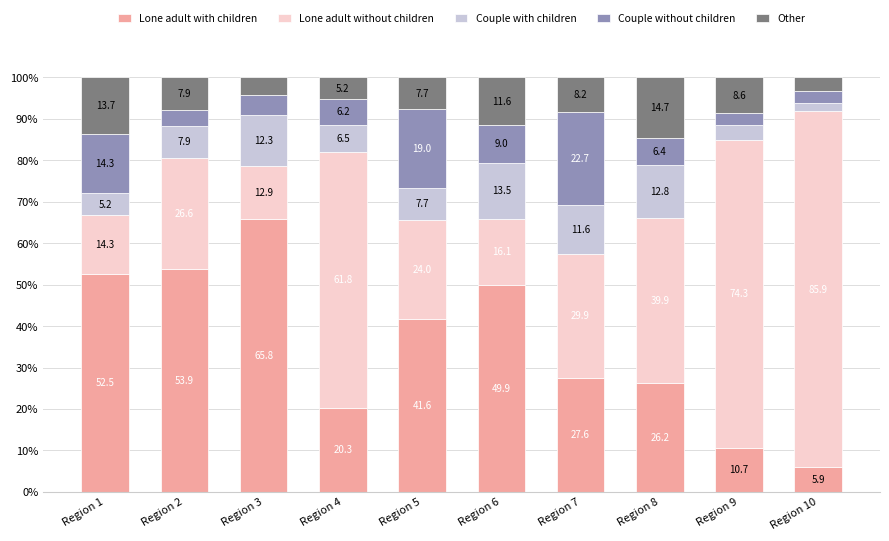

Which category has the highest value in the Lone adult with children series?

Region 3